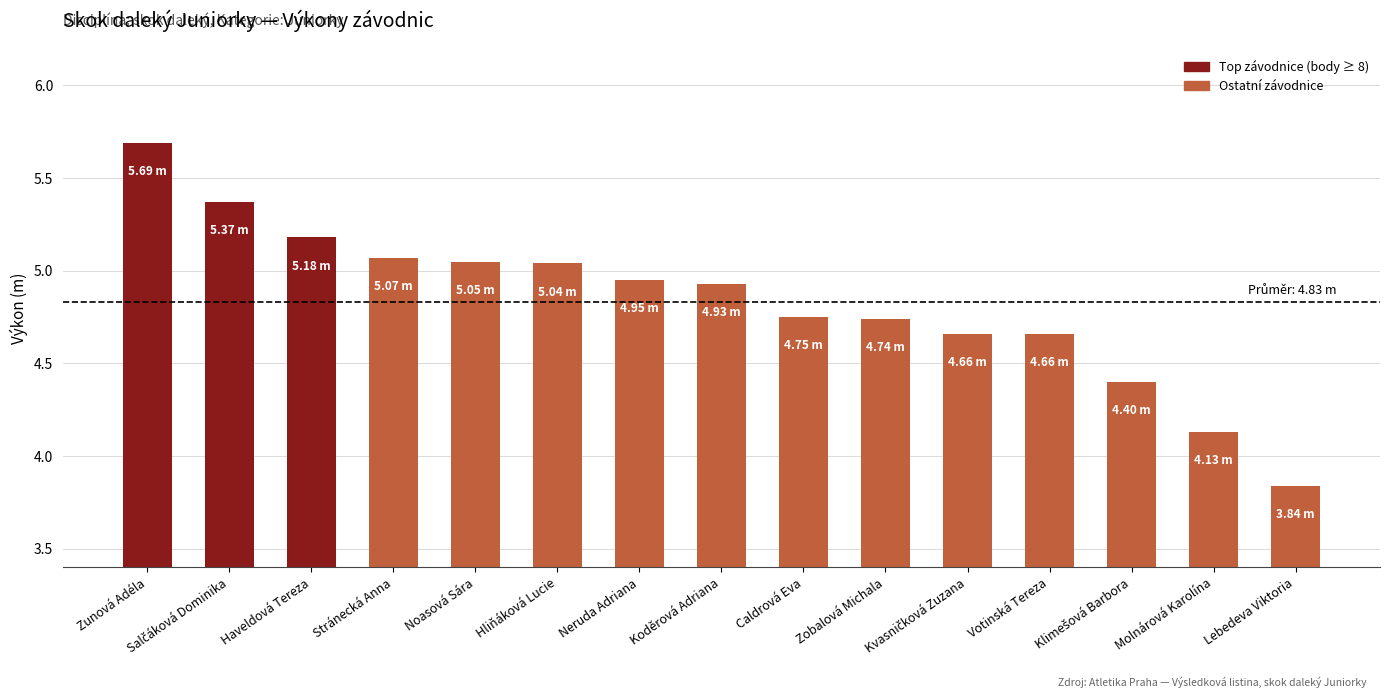

What position from the right is Stránecká Anna?

12